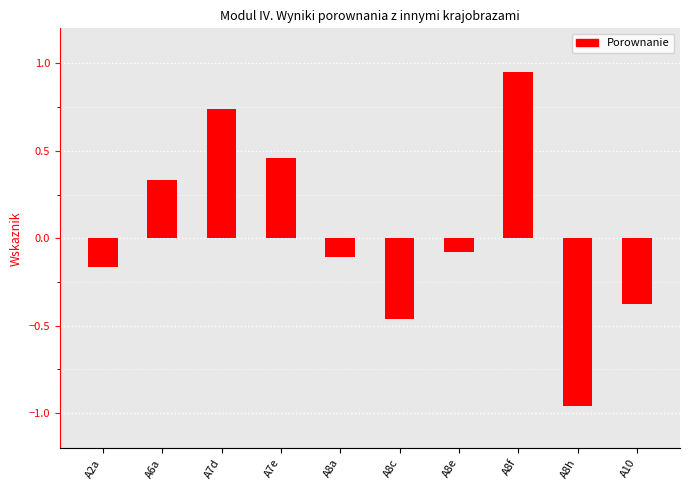

Is it true that the value at A8f is 0.6?

False